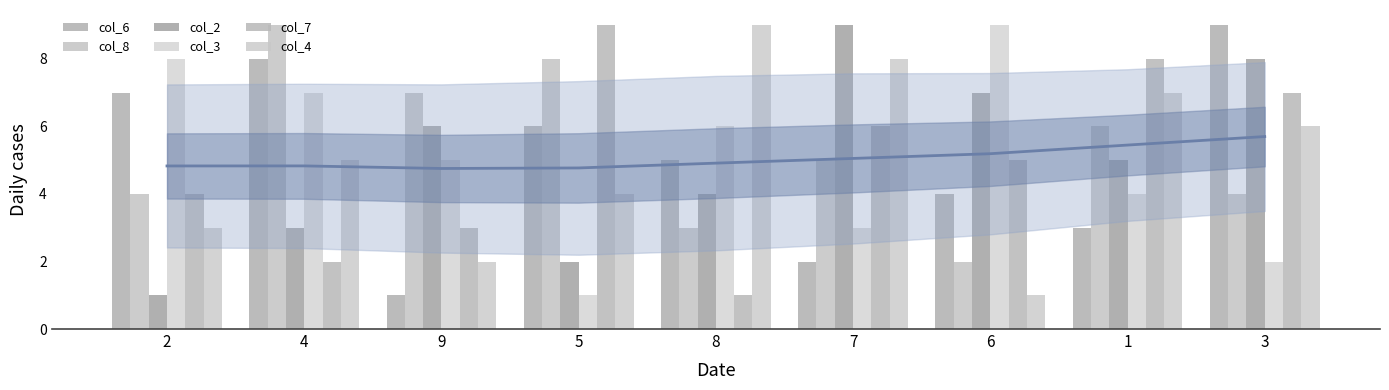

Reading right to left, list all the values displayed in this chart.

col_6: 9	3	4	2	5	6	1	8	7
col_8: 4	6	2	5	3	8	7	9	4
col_2: 8	5	7	9	4	2	6	3	1
col_3: 2	4	9	3	6	1	5	7	8
col_7: 7	8	5	6	1	9	3	2	4
col_4: 6	7	1	8	9	4	2	5	3